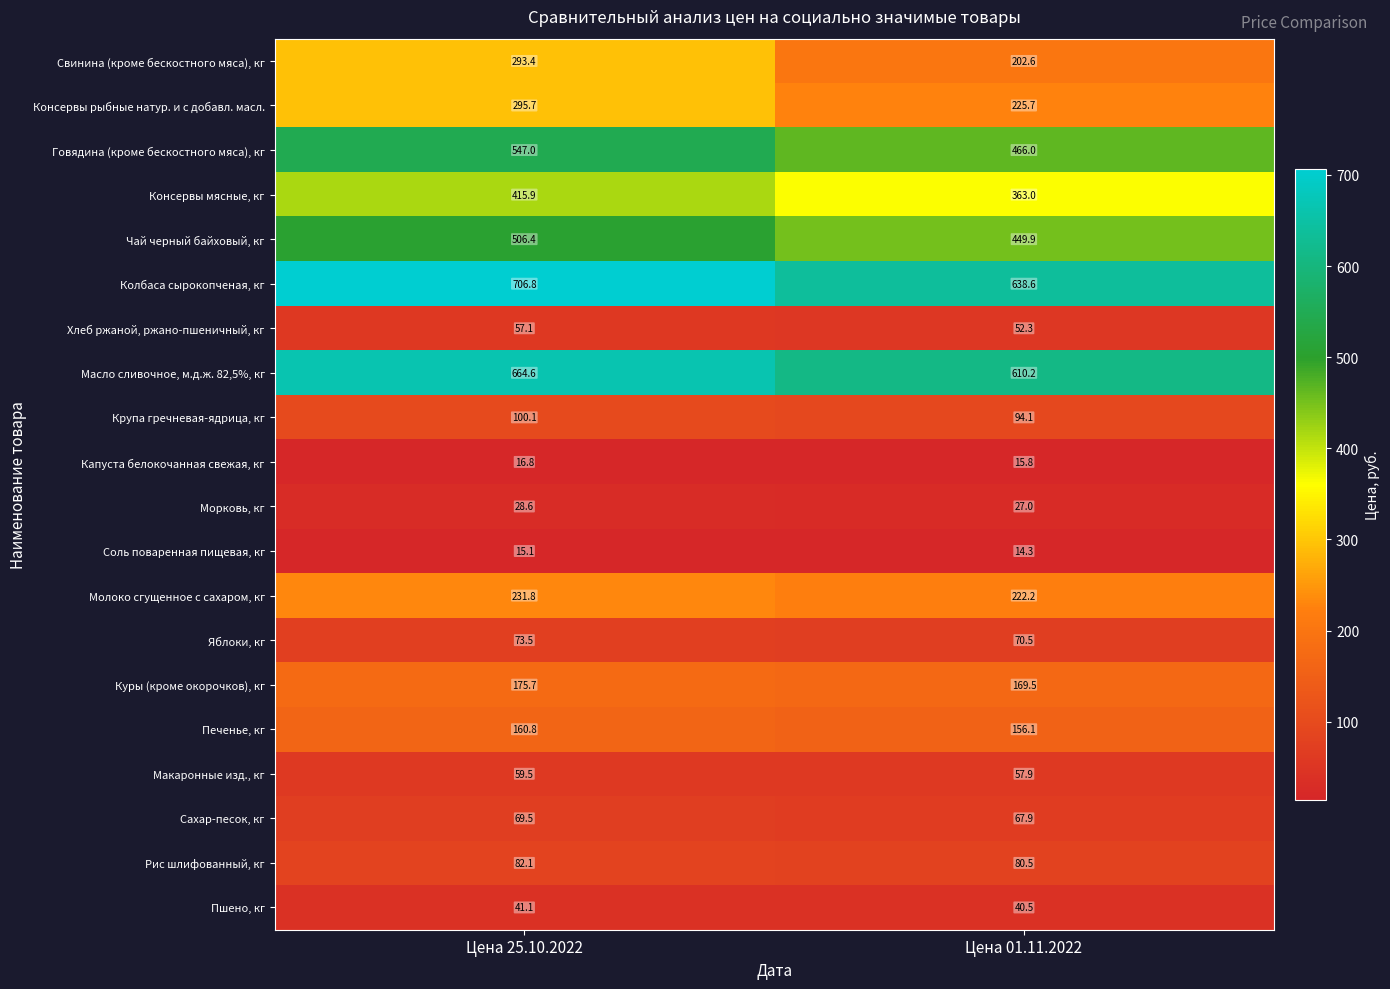

Which series changed the most between Цена 25.10.2022 and Цена 01.11.2022?

Свинина (кроме бескостного мяса), кг